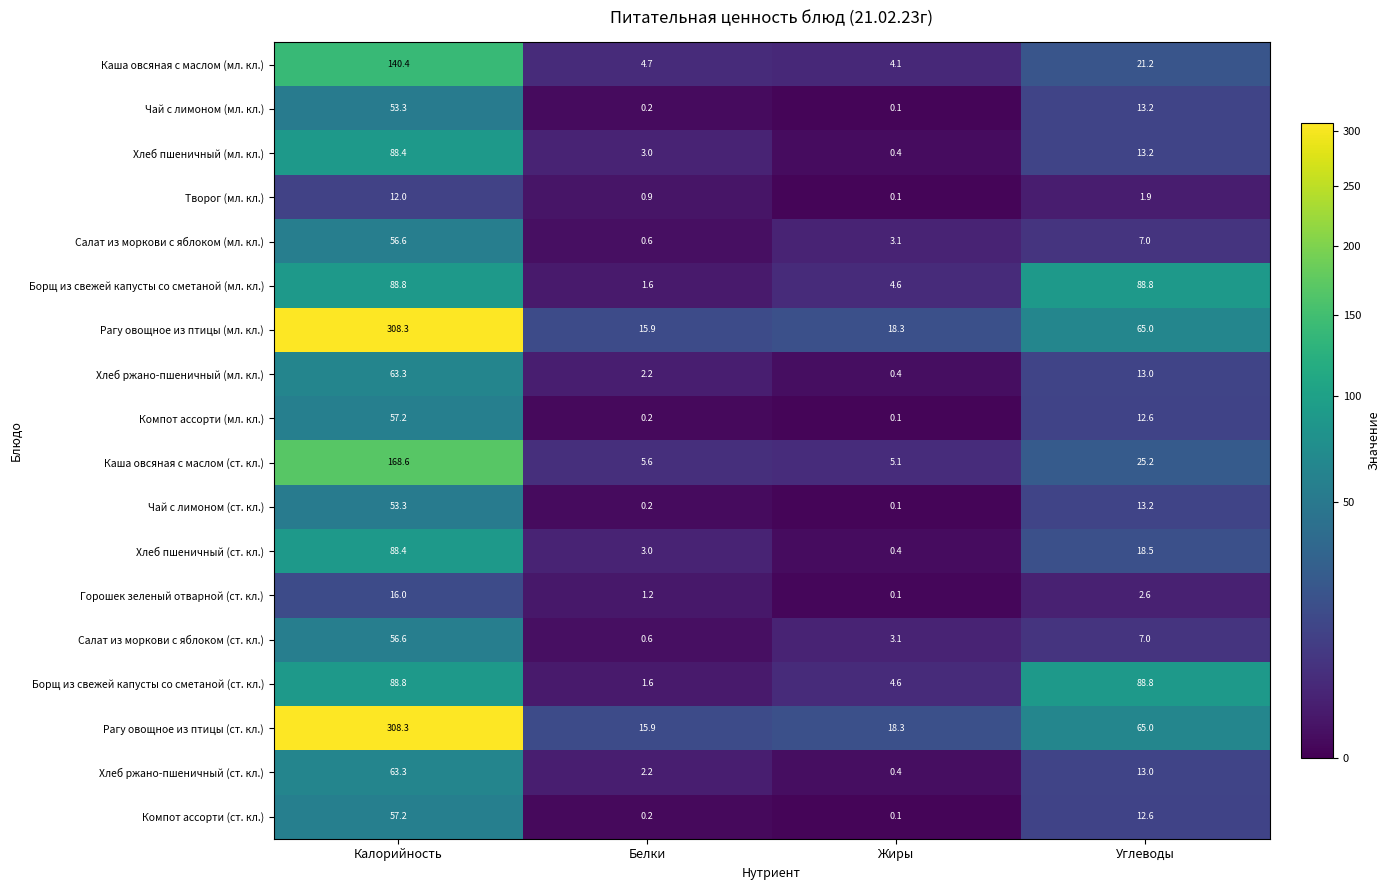

Which category has the lowest value across all series?

Жиры